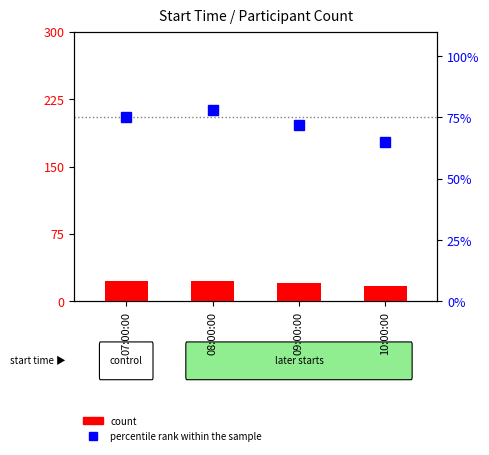

Reading left to right, what are all the values shown in this chart?

count: 23	23	21	17
percentile rank within the sample: 75	78	72	65